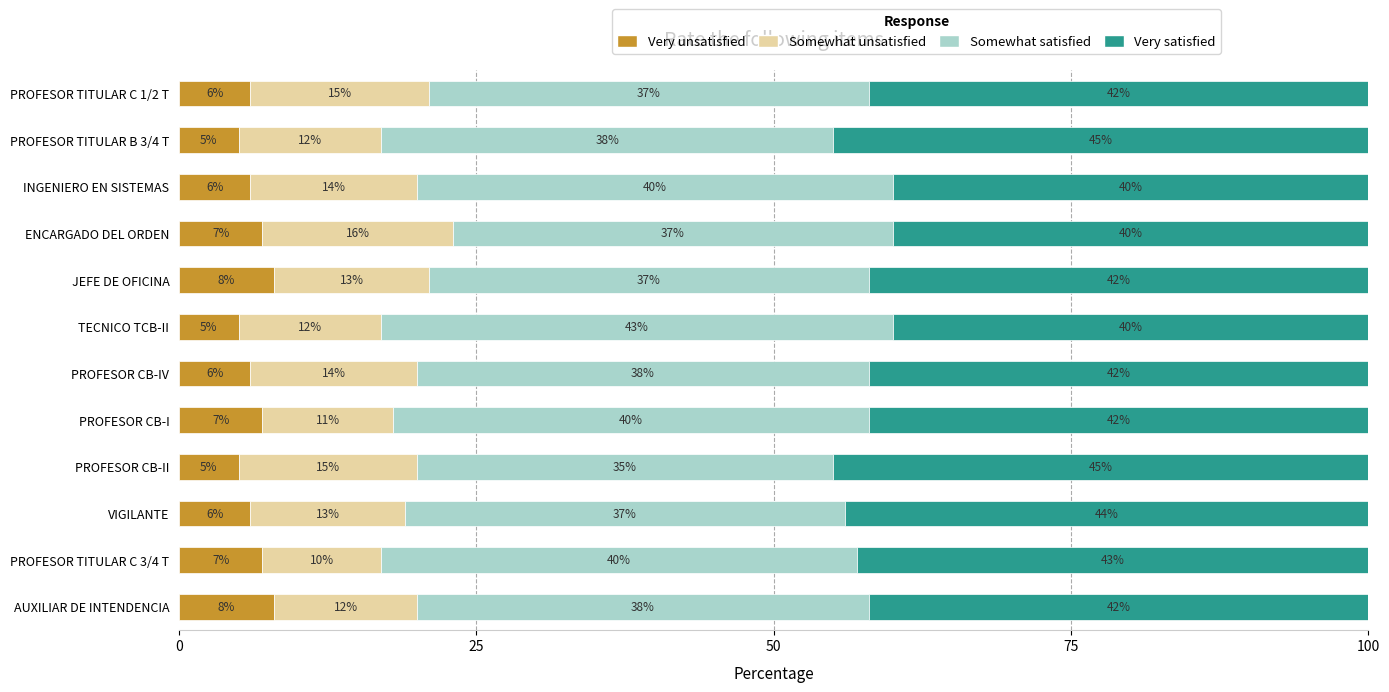

Count the Very unsatisfied values in the range 6 to 7.

7